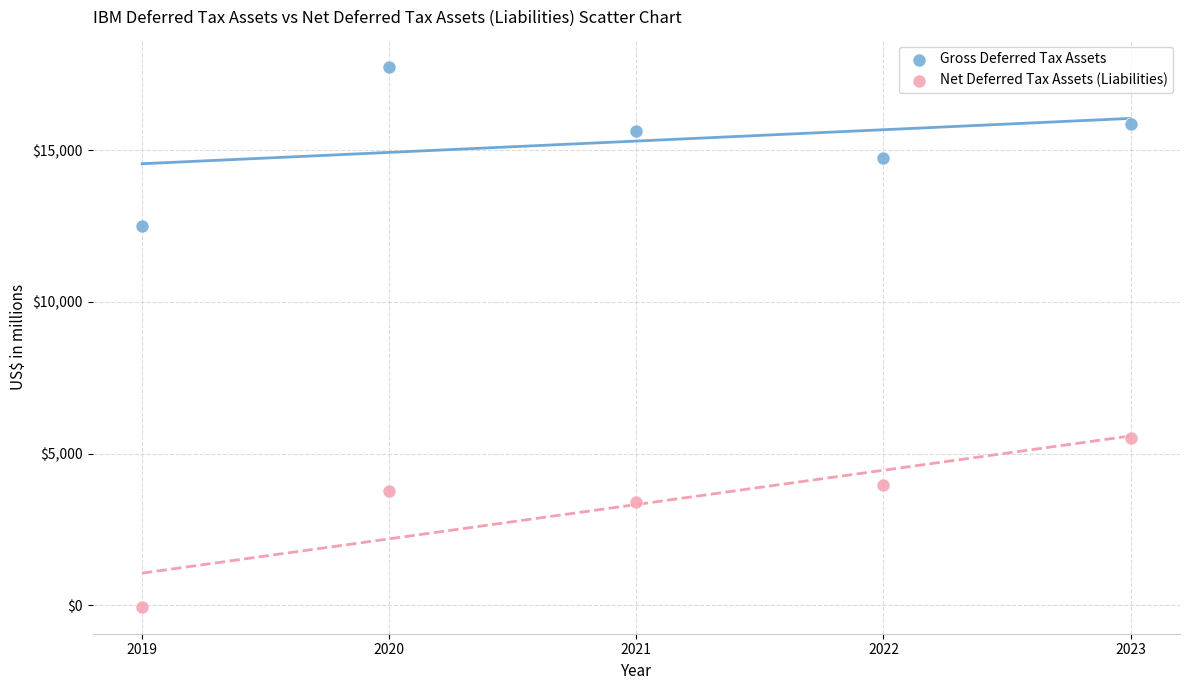

Across all data points, what is the range of X values (max minus min)?

4